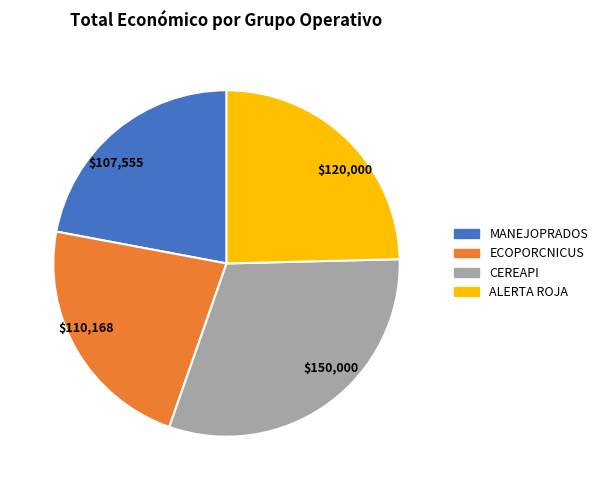

Count the number of slices in the pie.

4